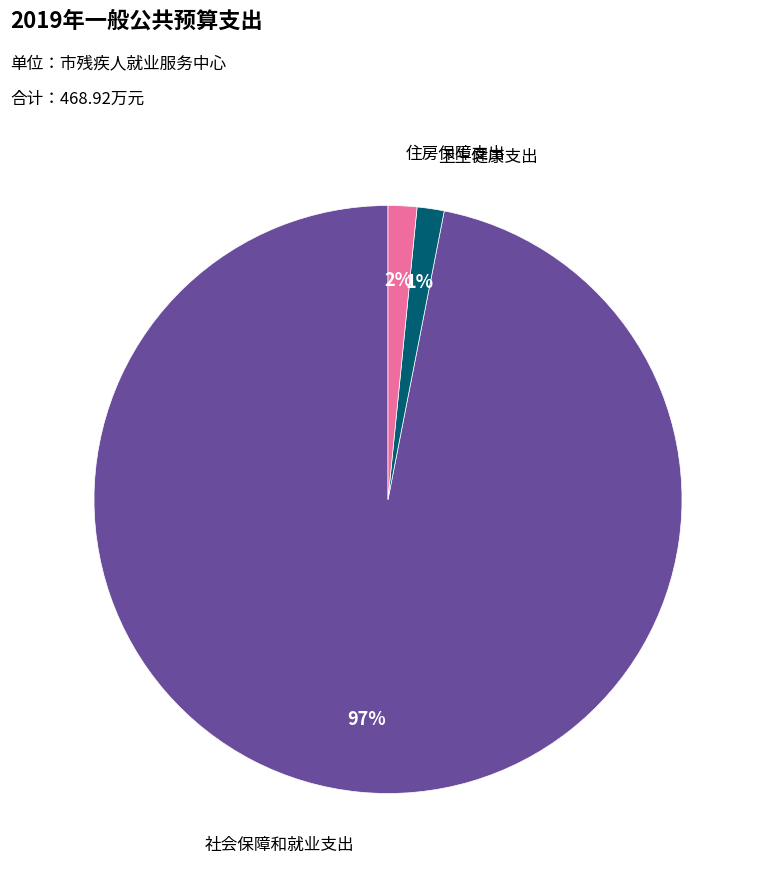

To the nearest percent, what is the average slice percentage?

33%